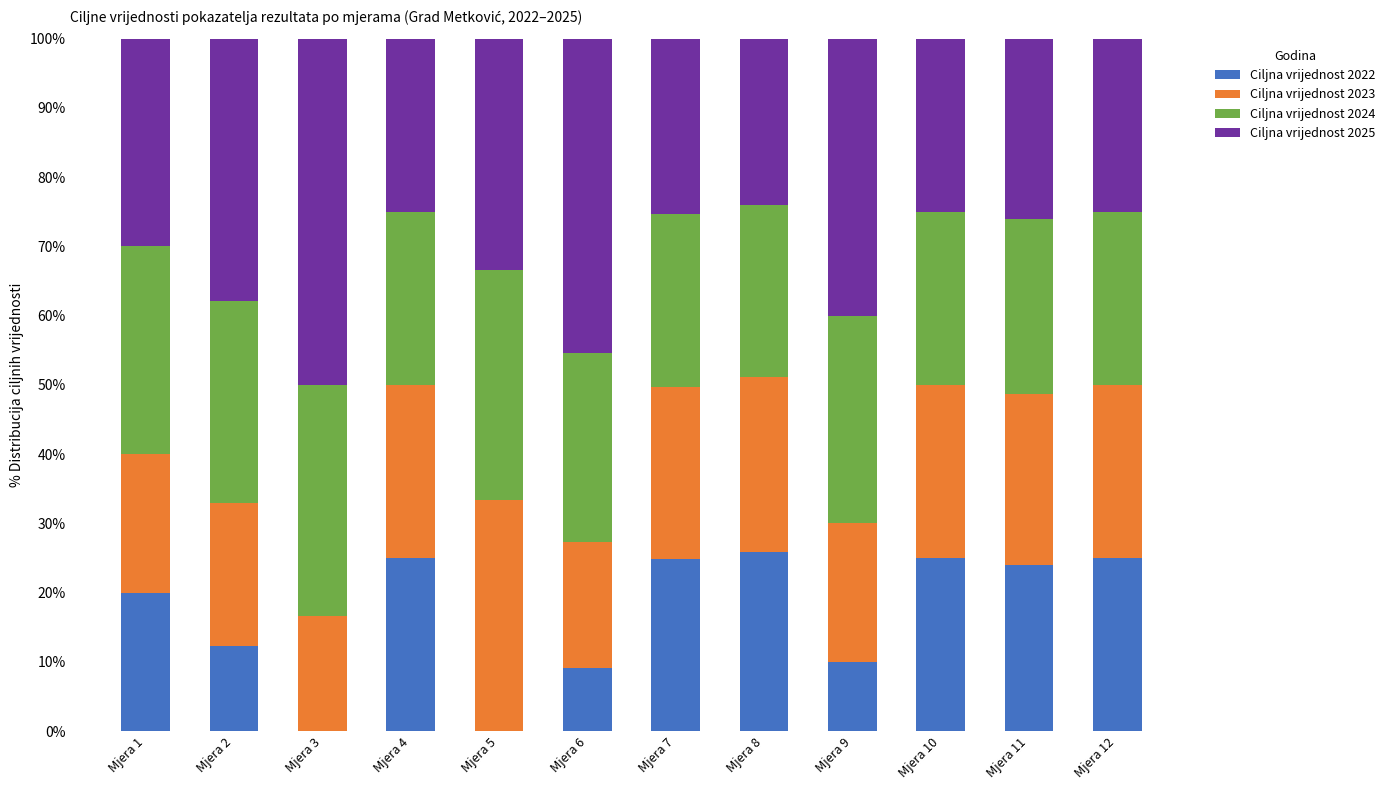

What is the total value across all series at Mjera 4?

100.0